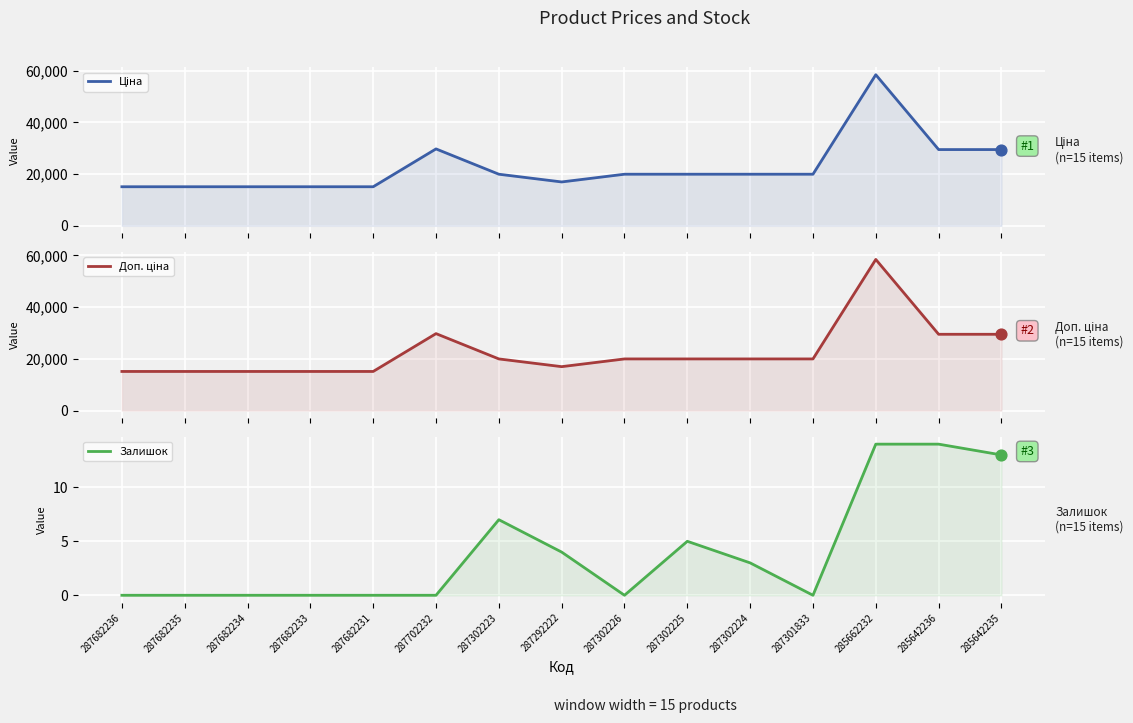

Is the value of Доп. ціна at 287702232 greater than the value of Залишок at 285642235?

Yes